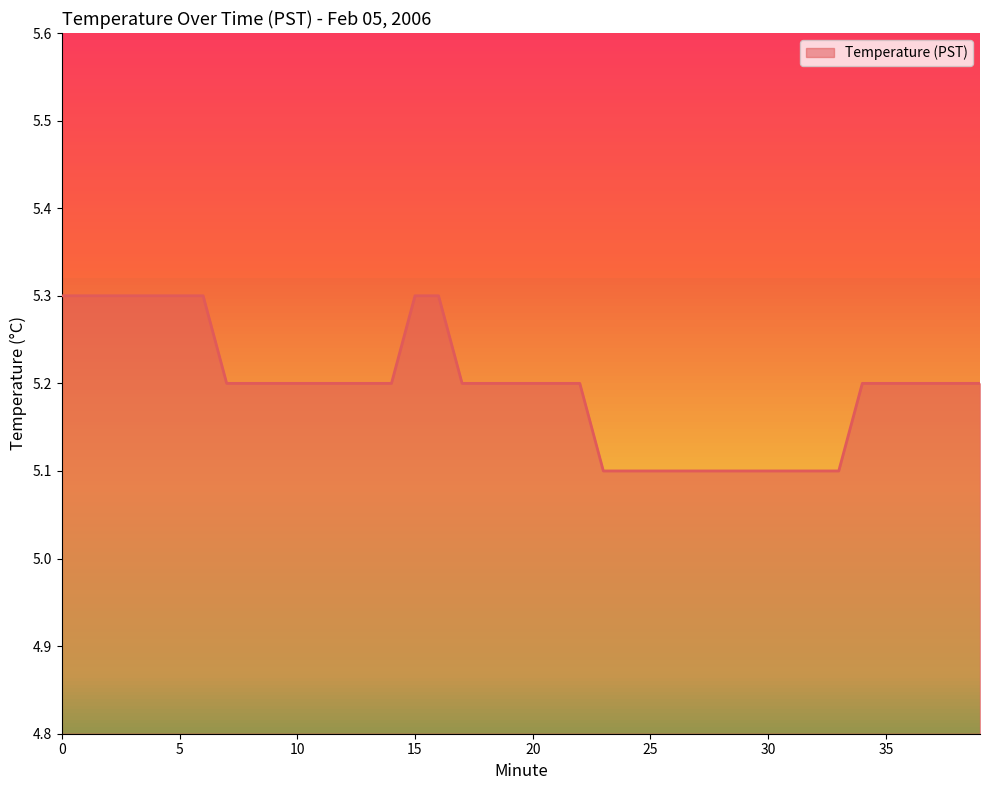

What is the greatest value displayed?

5.3